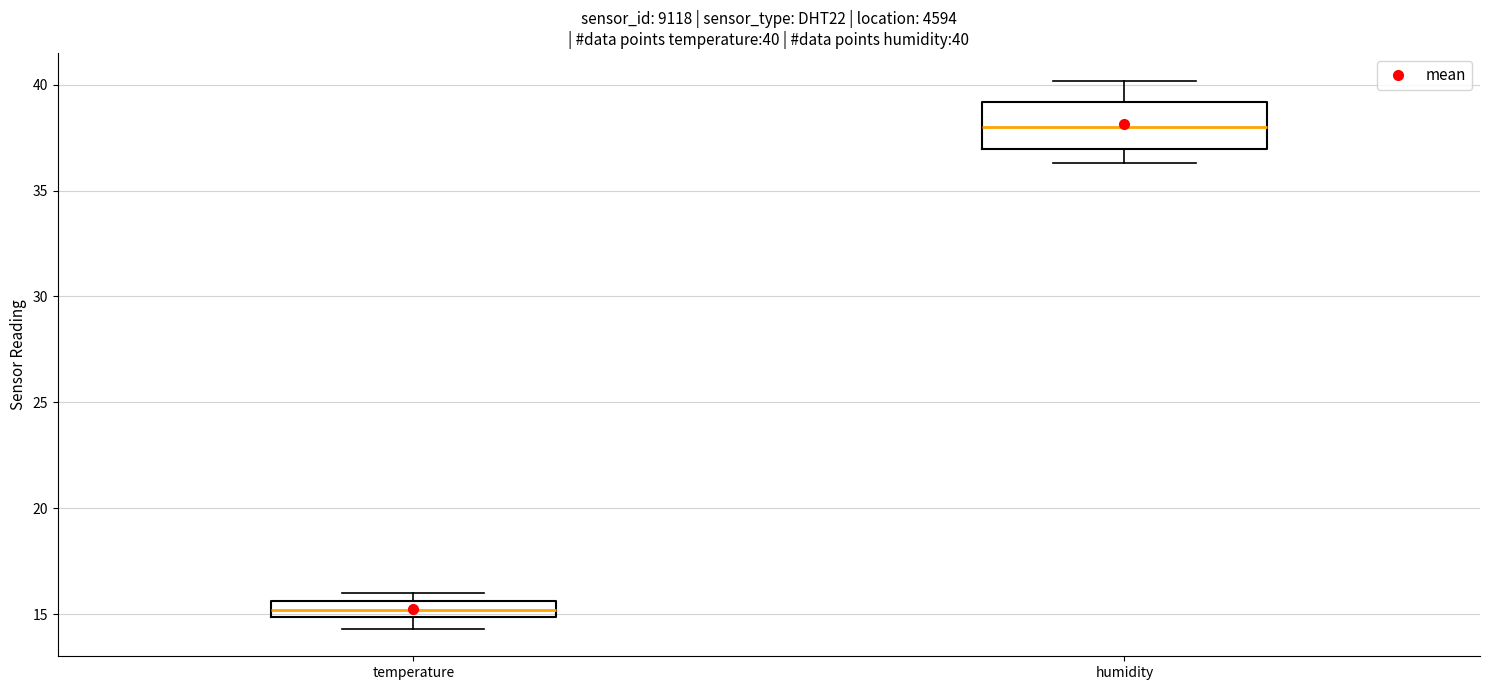

Which box's median line is the lowest?

temperature